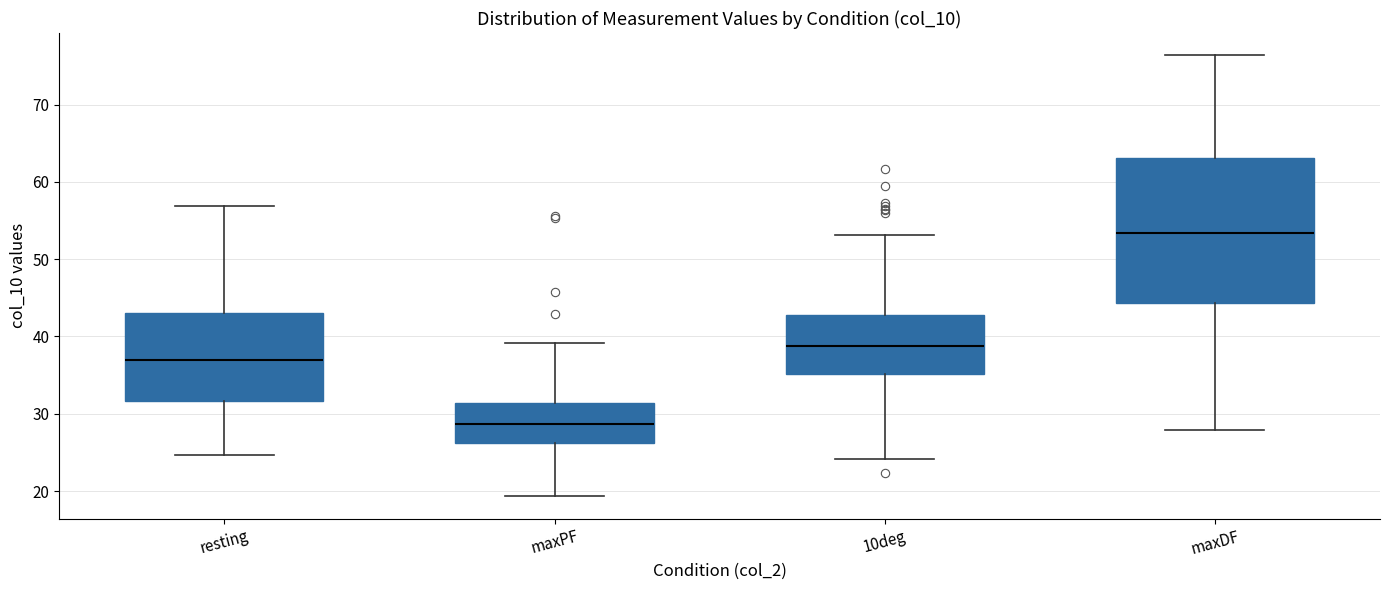

Where is the lower edge of the box for resting on the y-axis? The values are not printed on the chart, so give them approximately, as read against the axis.

32